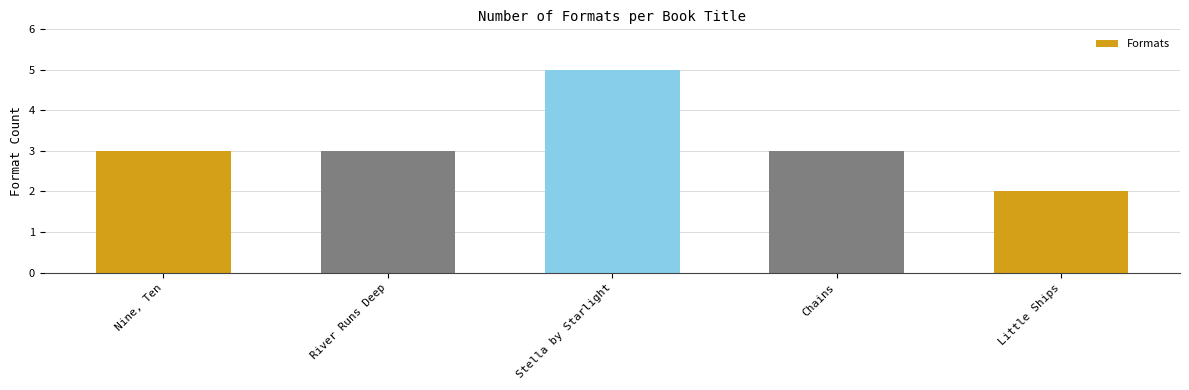

Reading left to right, what are all the values shown in this chart?

Nine, Ten=3	River Runs Deep=3	Stella by Starlight=5	Chains=3	Little Ships=2